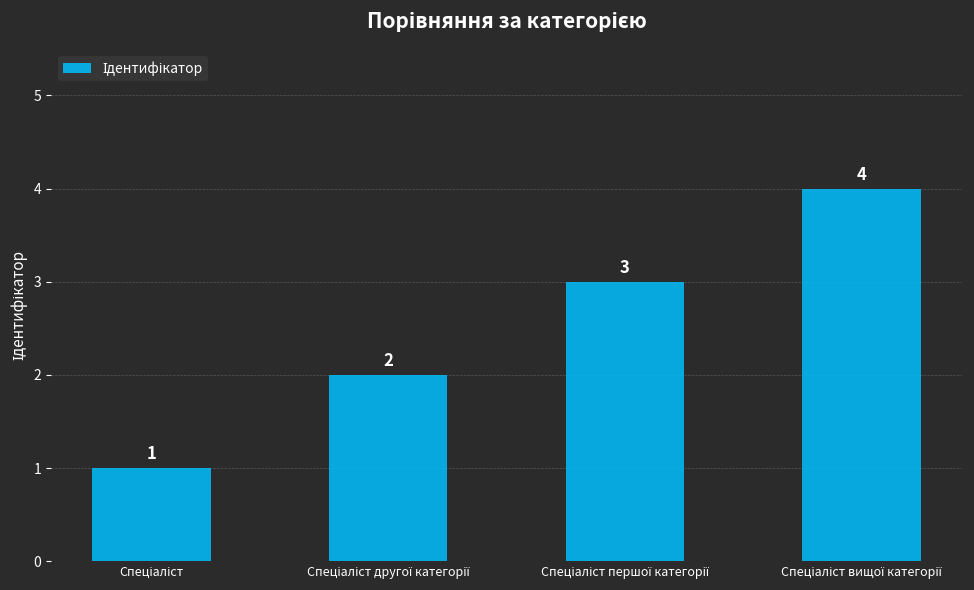

What is the sum of all values?

10